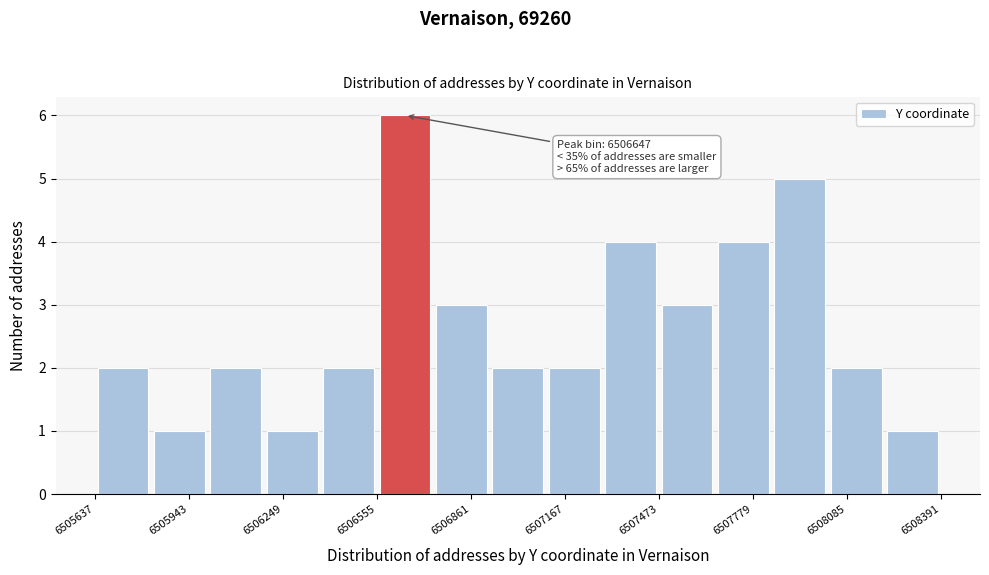

Around what value on the x-axis is the tallest bar? Give the approximate position of its centre, as read against the axis.

6506650